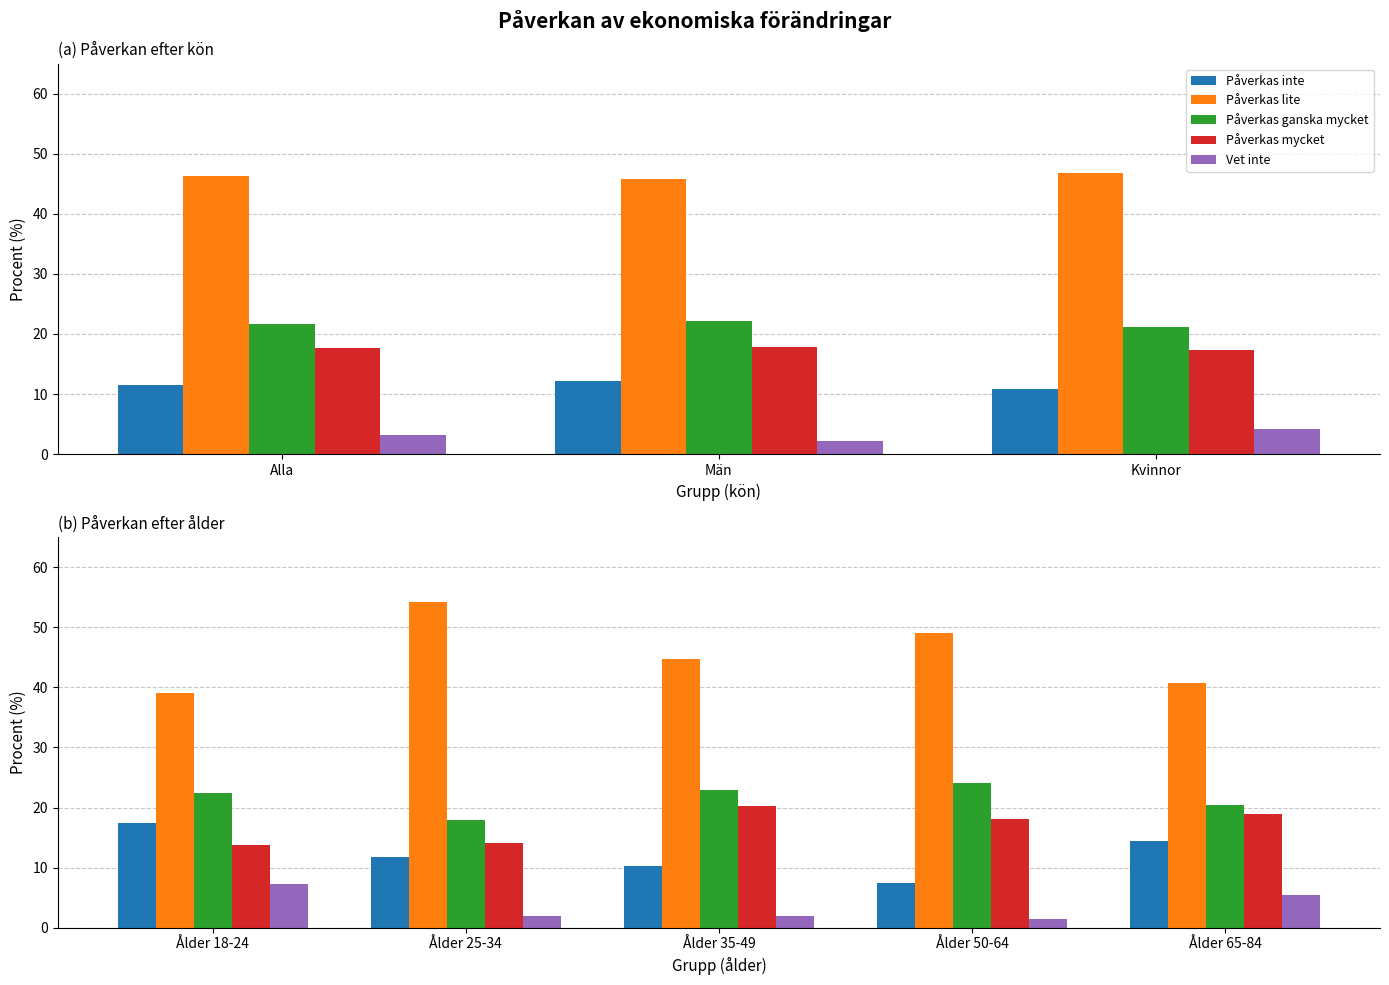

What is the minimum value shown in the chart?

1.4